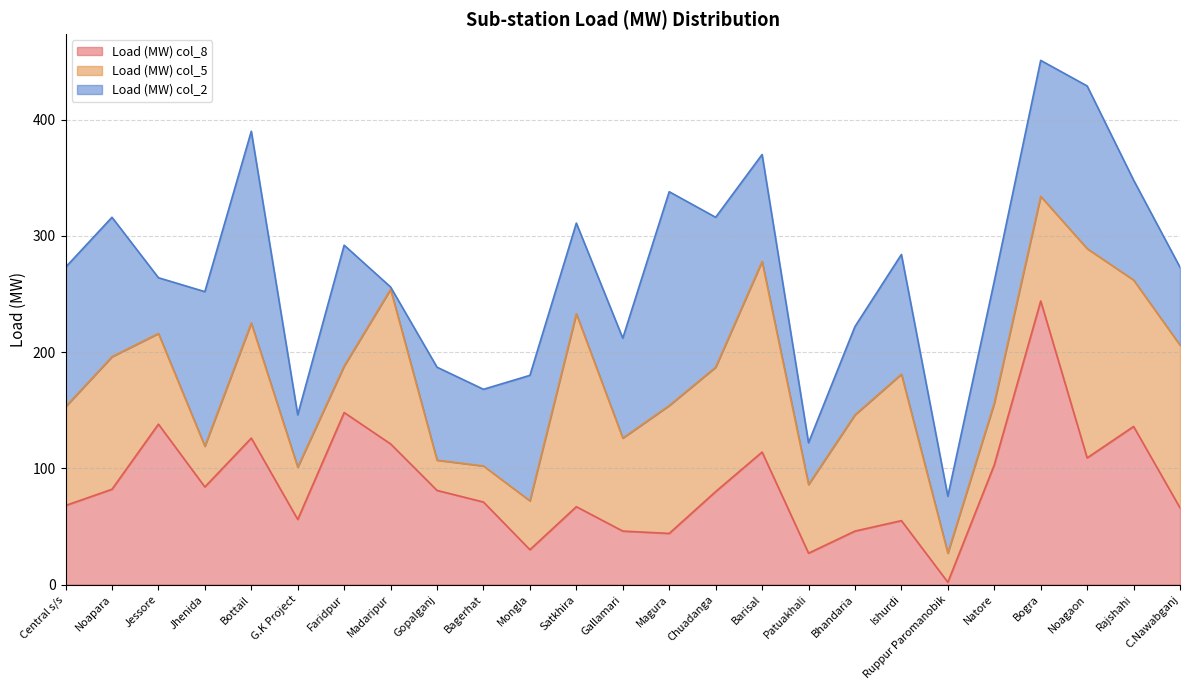

What is the average value of the Load (MW) col_5 series?

90